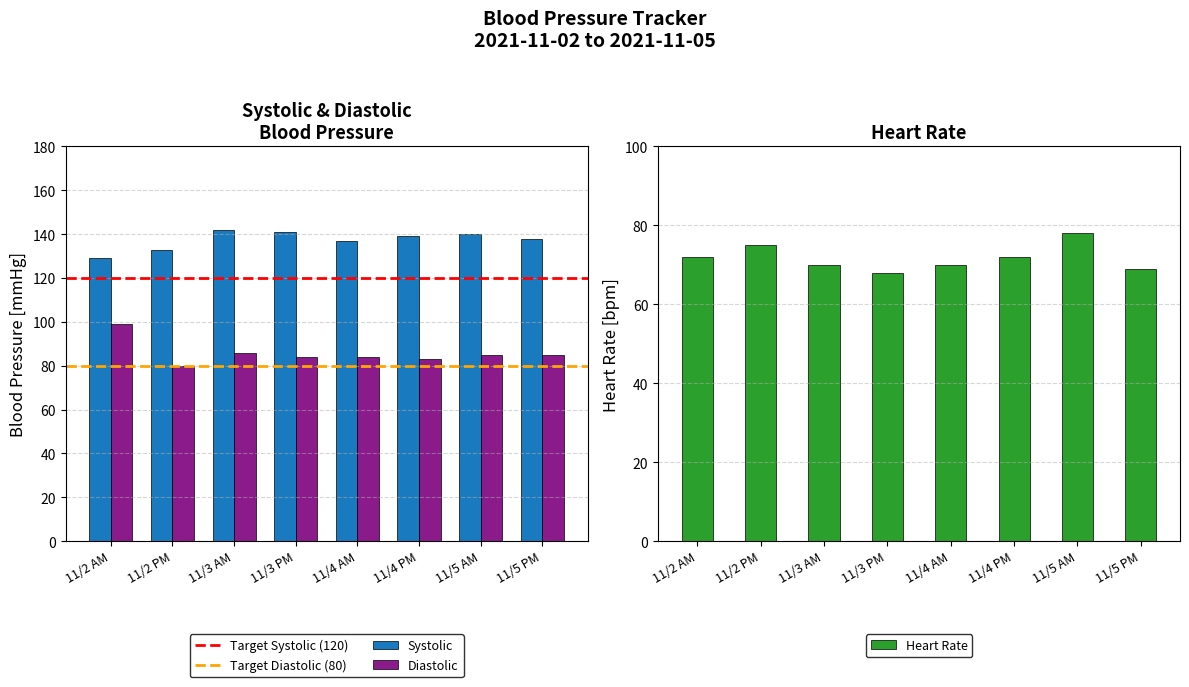

What is the spread (max minus min) of values at 11/2 PM?

58